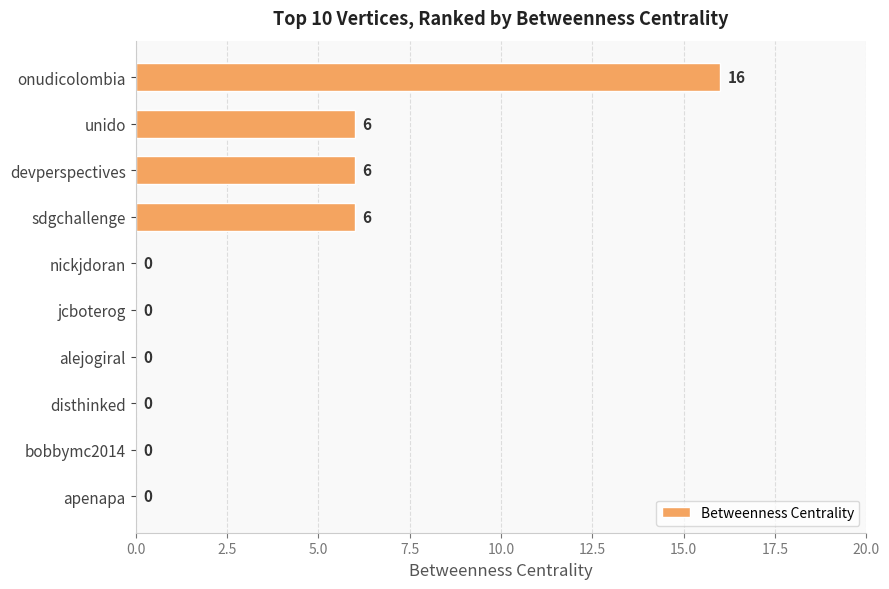

Are the bars grouped side by side (vs. stacked)?

No